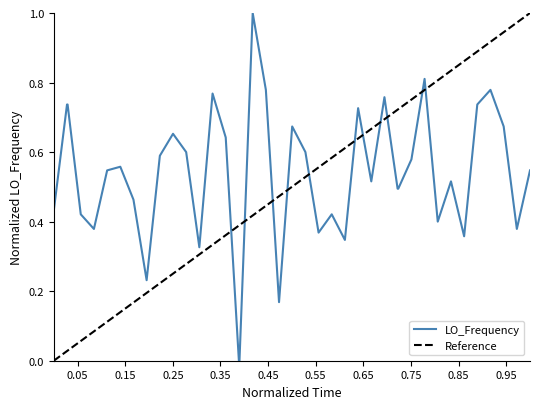

Does the chart have visible grid lines?

No